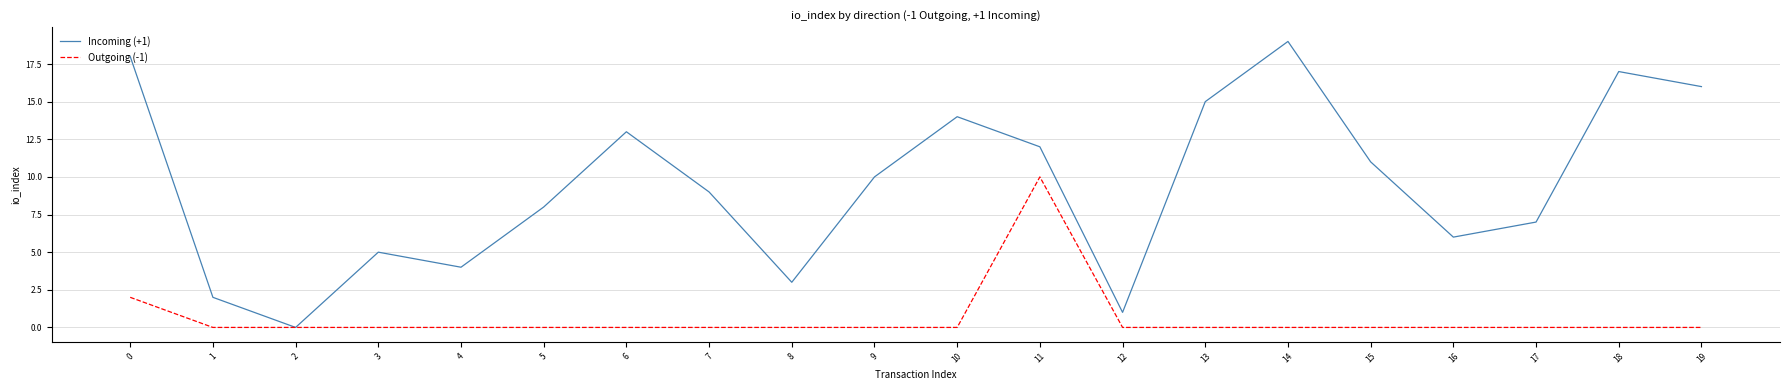

At which category does Incoming (+1) reach its first local peak?

3